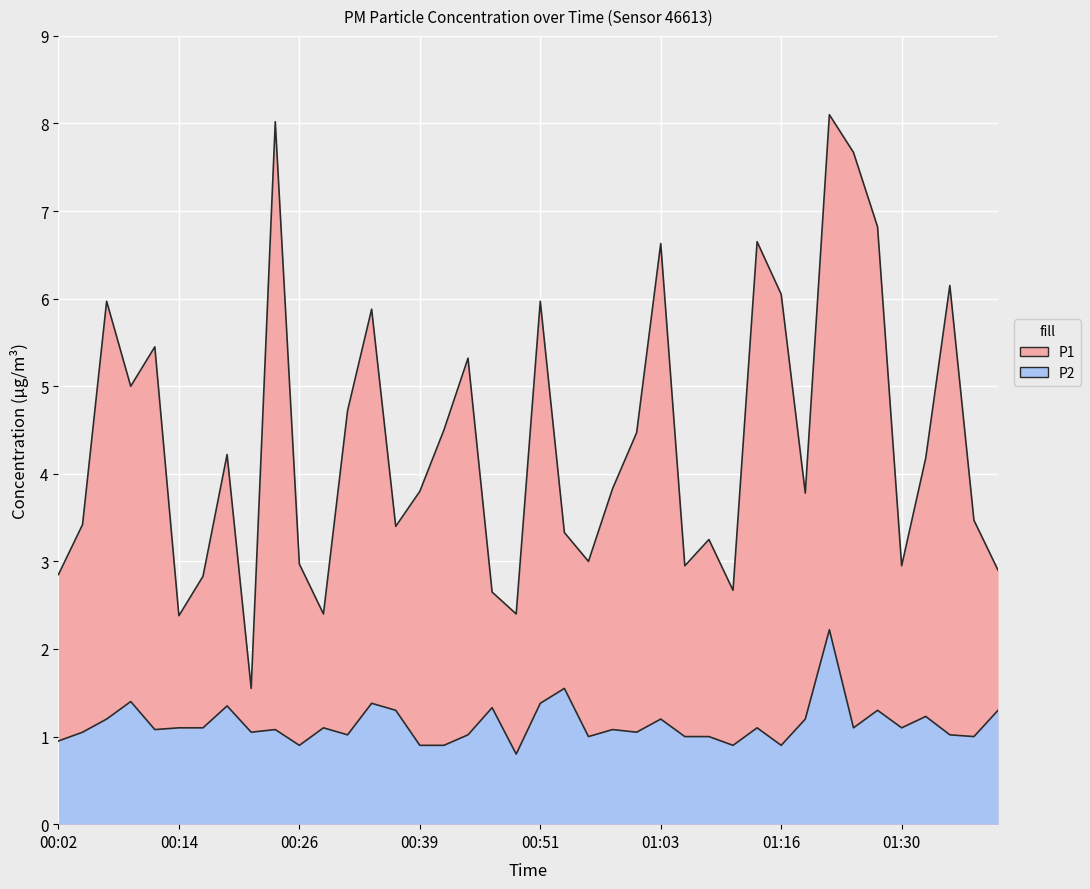

In P1, how many points are higher than both neighbors (excluding endpoints)?

12